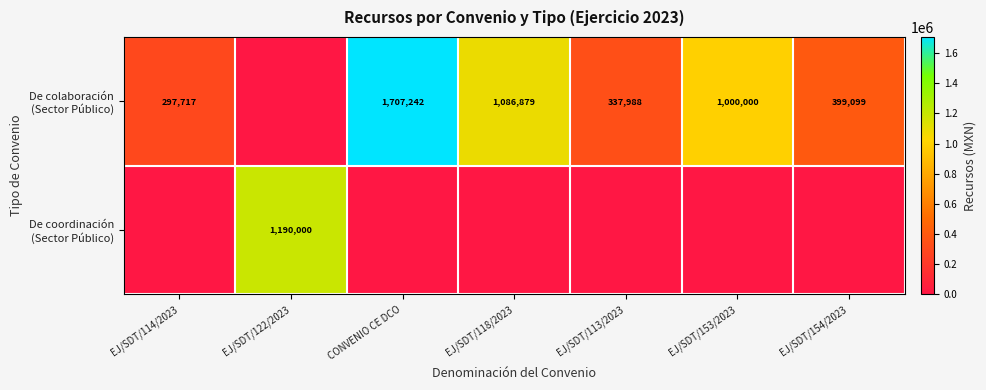

How many values in the De coordinación (Sector Público) series exceed 0?

1